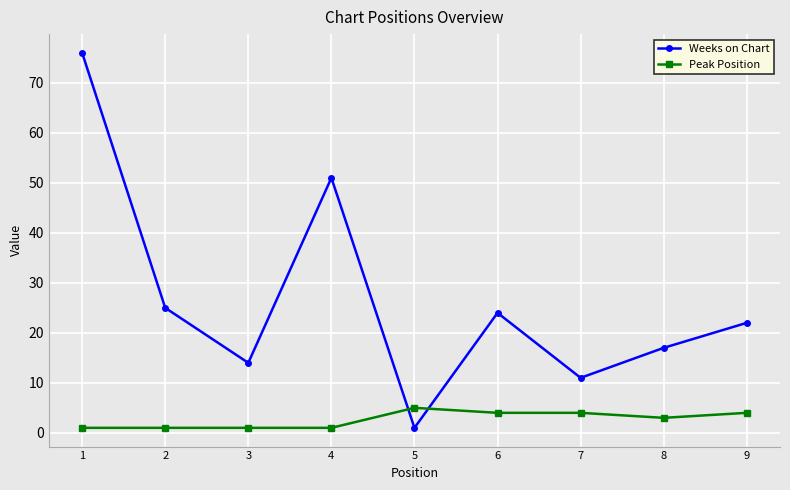

How many values in the Peak Position series are below 3?

4